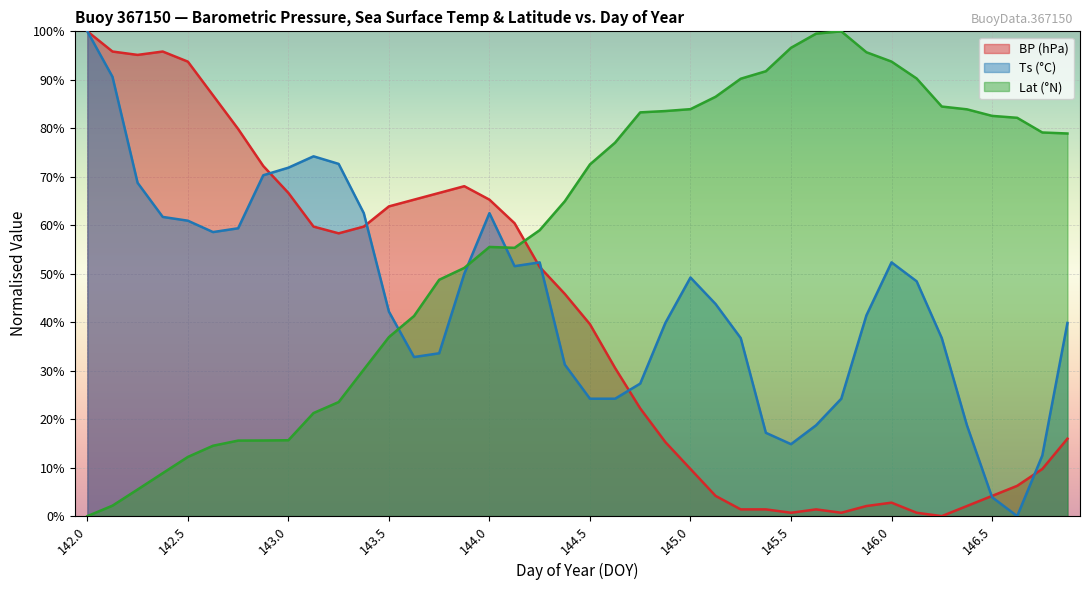

What is the difference between the maximum and minimum values in the Ts series?

100.0